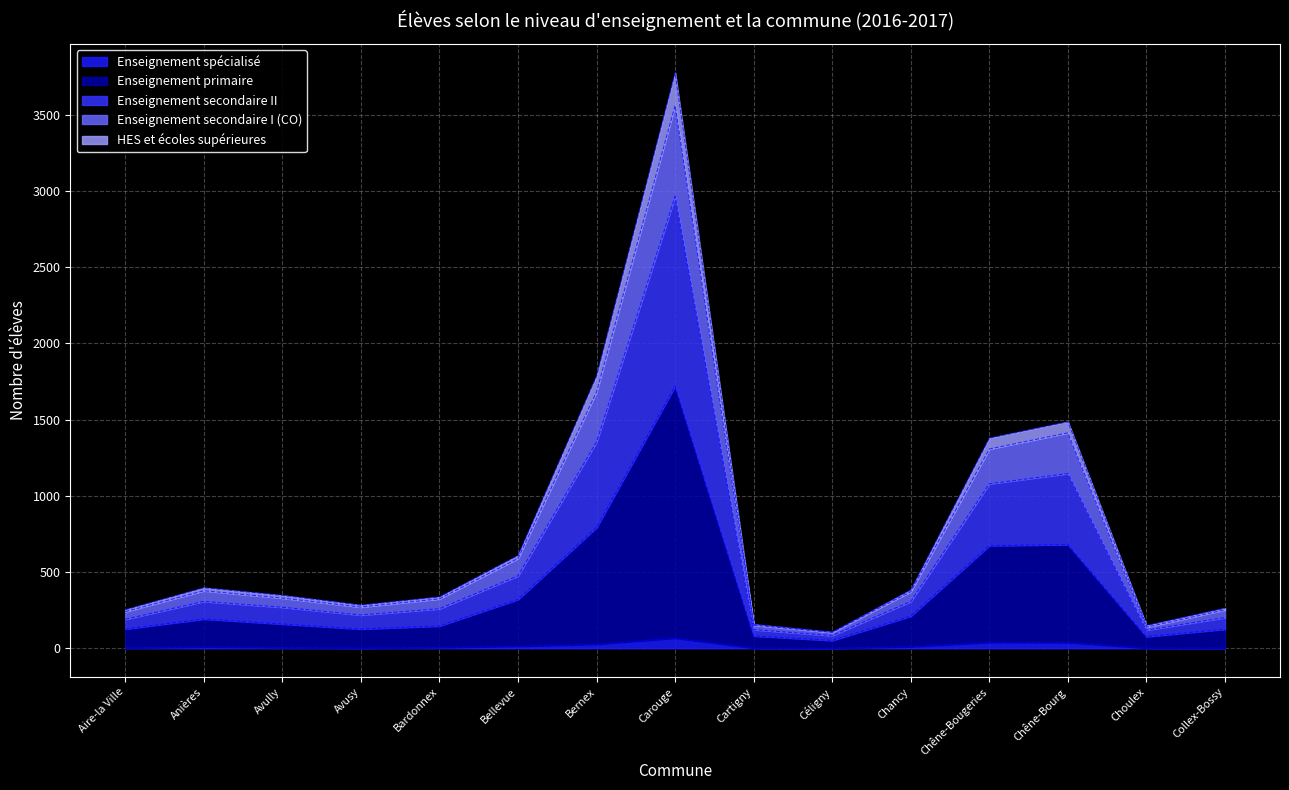

What position from the right is Bardonnex?

11